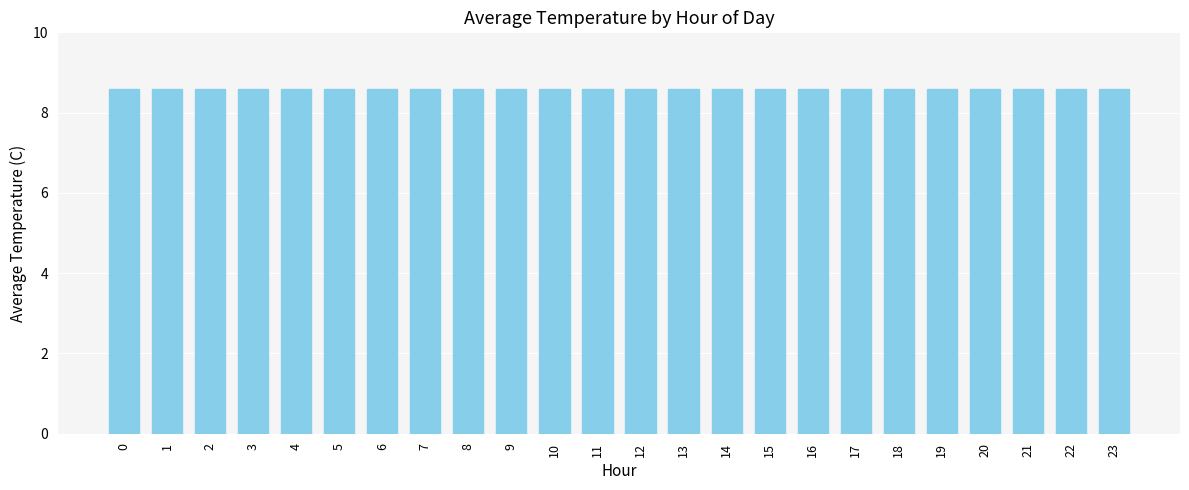

Are the bars grouped side by side (vs. stacked)?

No